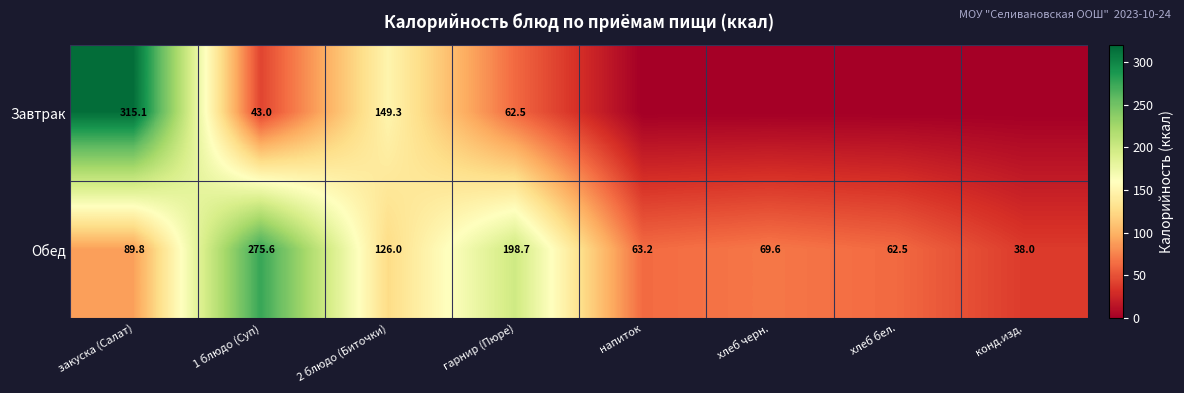

At which label does Обед first exceed 89?

закуска (Салат)